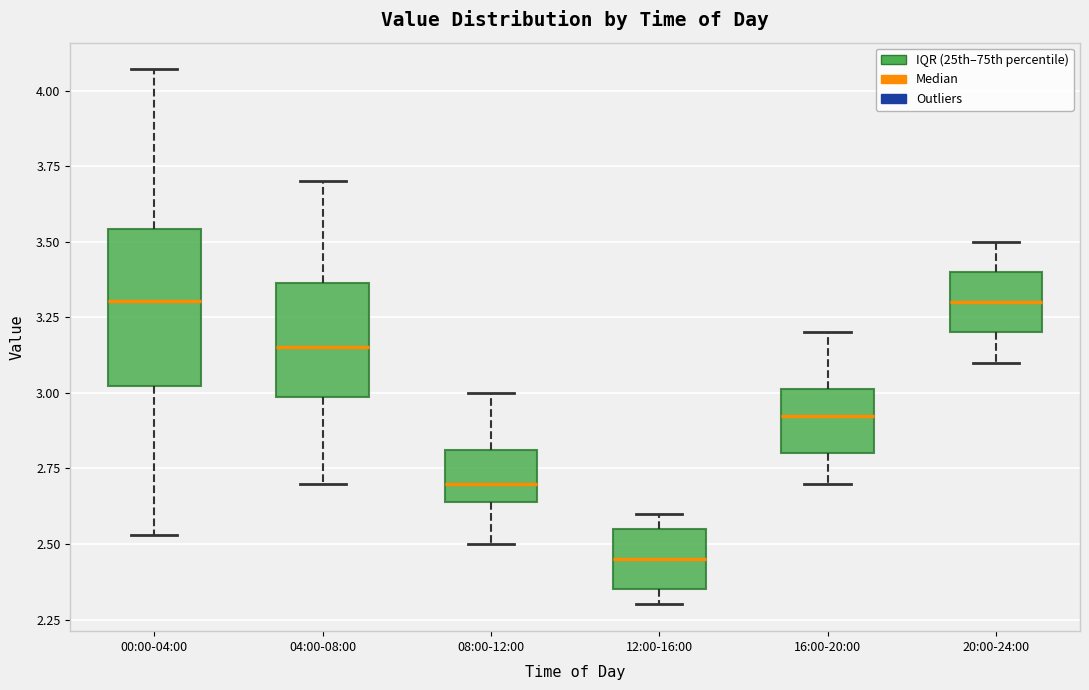

Reading left to right, read every box against the y-axis: the position of its median line, the range the box covers, and the ends of its whiskers. The values are not printed on the chart, so give them approximately, as read against the axis.

00:00-04:00: median 3.30, box 3.00 to 3.55, whiskers 2.55 to 4.05
04:00-08:00: median 3.15, box 3.00 to 3.35, whiskers 2.70 to 3.70
08:00-12:00: median 2.70, box 2.65 to 2.80, whiskers 2.50 to 3.00
12:00-16:00: median 2.45, box 2.35 to 2.55, whiskers 2.30 to 2.60
16:00-20:00: median 2.95, box 2.80 to 3.00, whiskers 2.70 to 3.20
20:00-24:00: median 3.30, box 3.20 to 3.40, whiskers 3.10 to 3.50